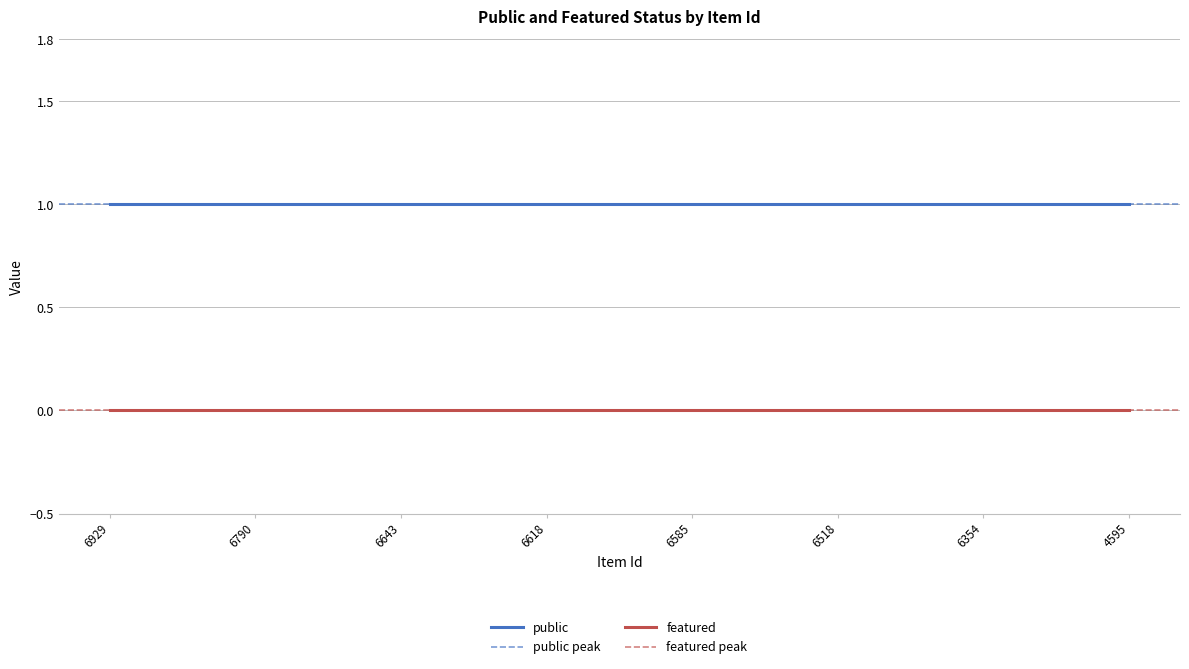

Is the value of featured at 4595 greater than the value of public at 6354?

No